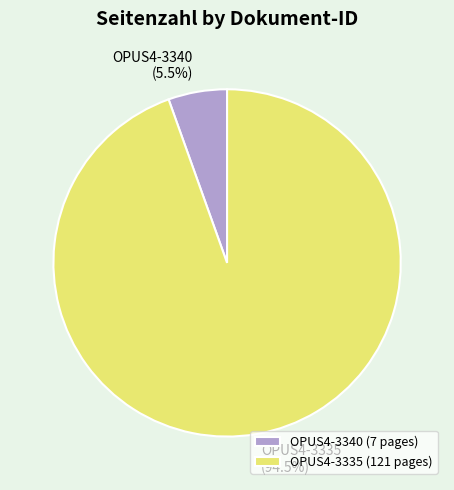

Which category accounts for the majority?

OPUS4-3335